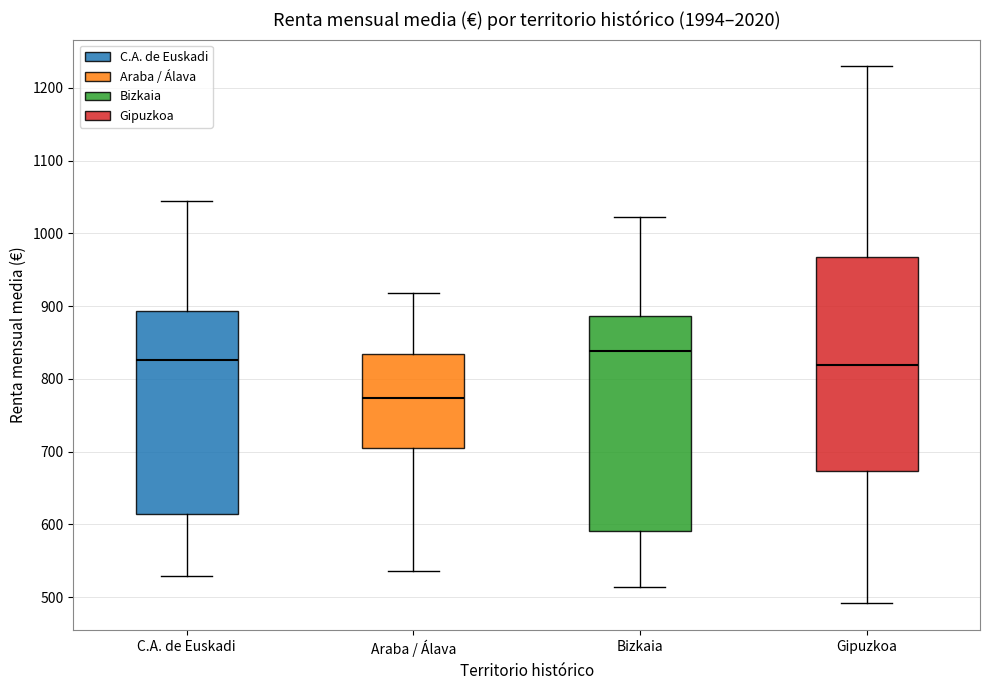

Where is the upper edge of the box for Gipuzkoa on the y-axis? The values are not printed on the chart, so give them approximately, as read against the axis.

970